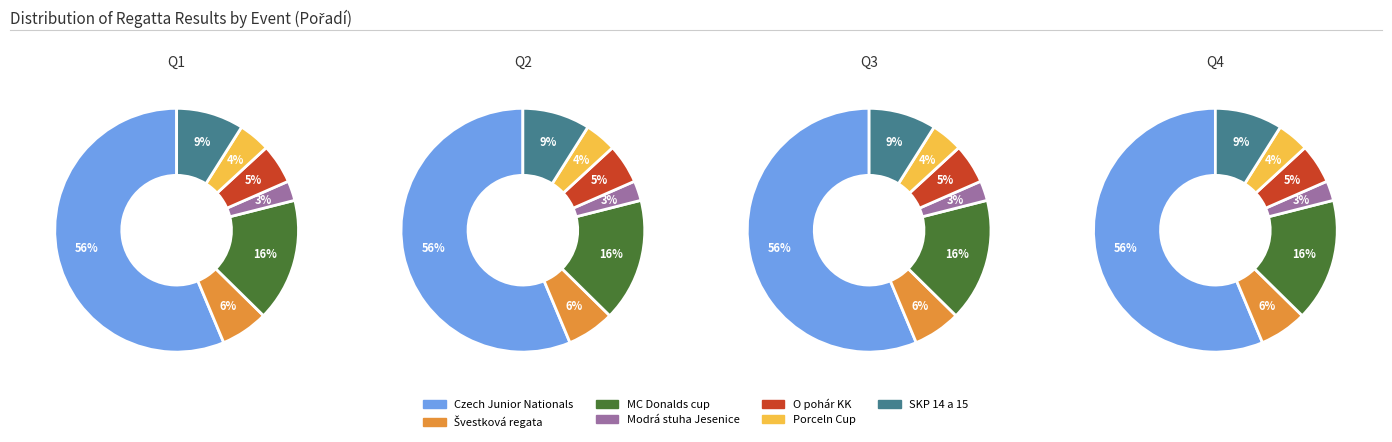

The 221510 slice represents 9% of the pie. True or false?

True